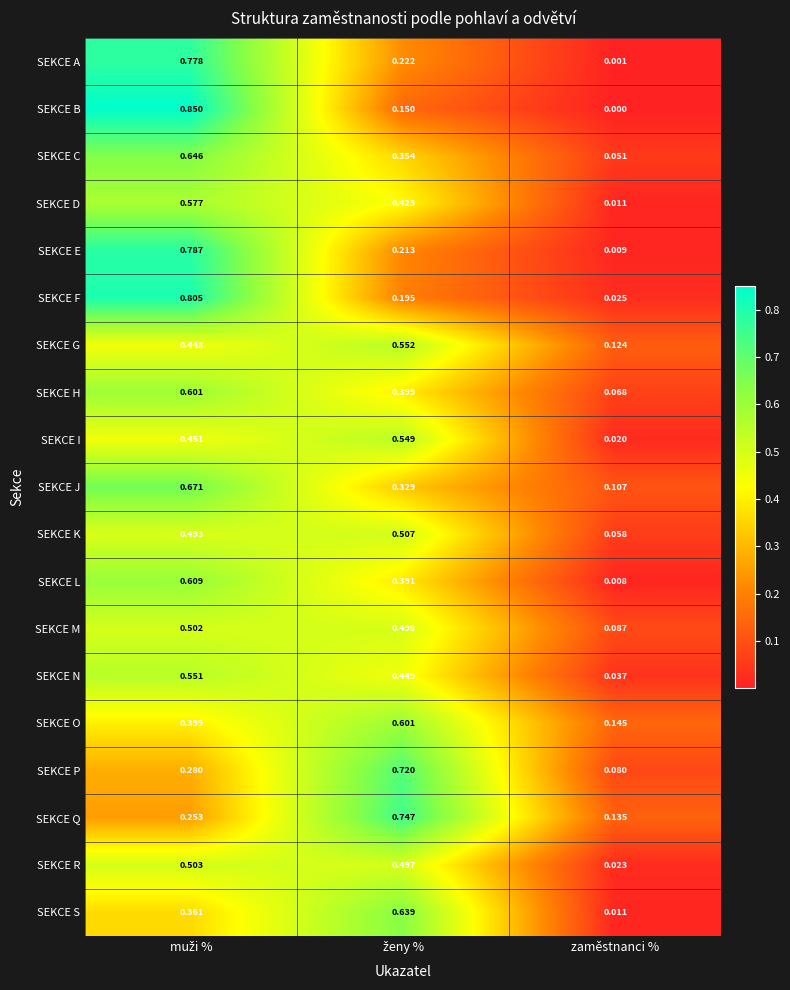

Which category has the lowest value across all series?

zaměstnanci %